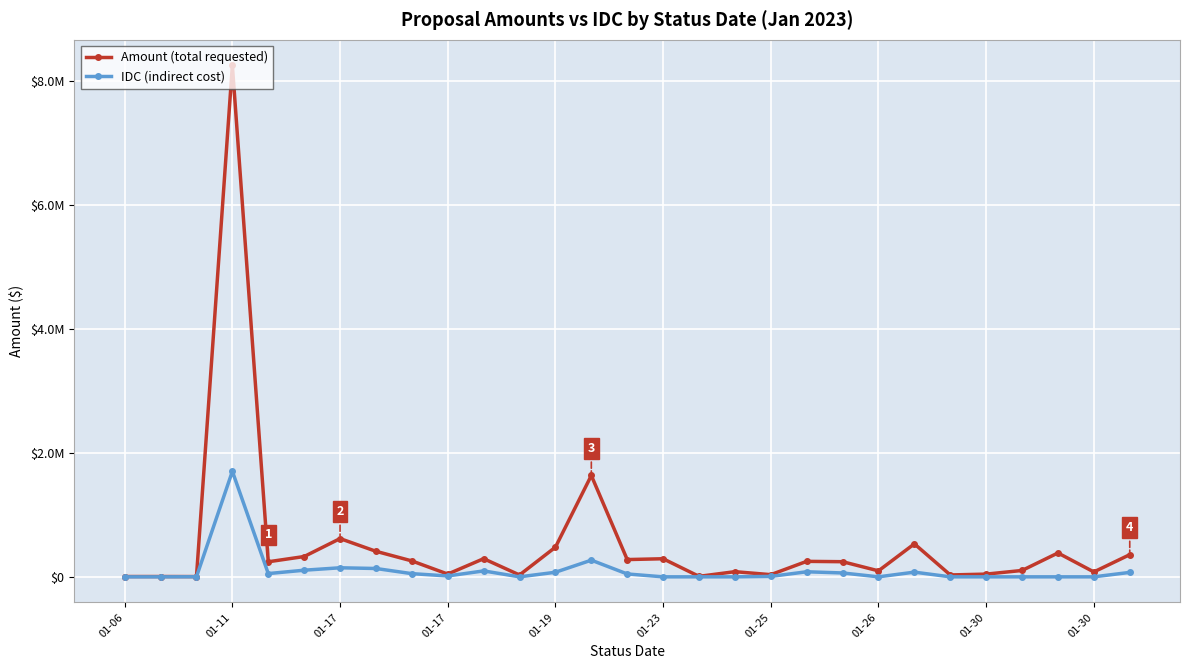

What are all the series names shown in the legend?

Amount (total requested), IDC (indirect cost)